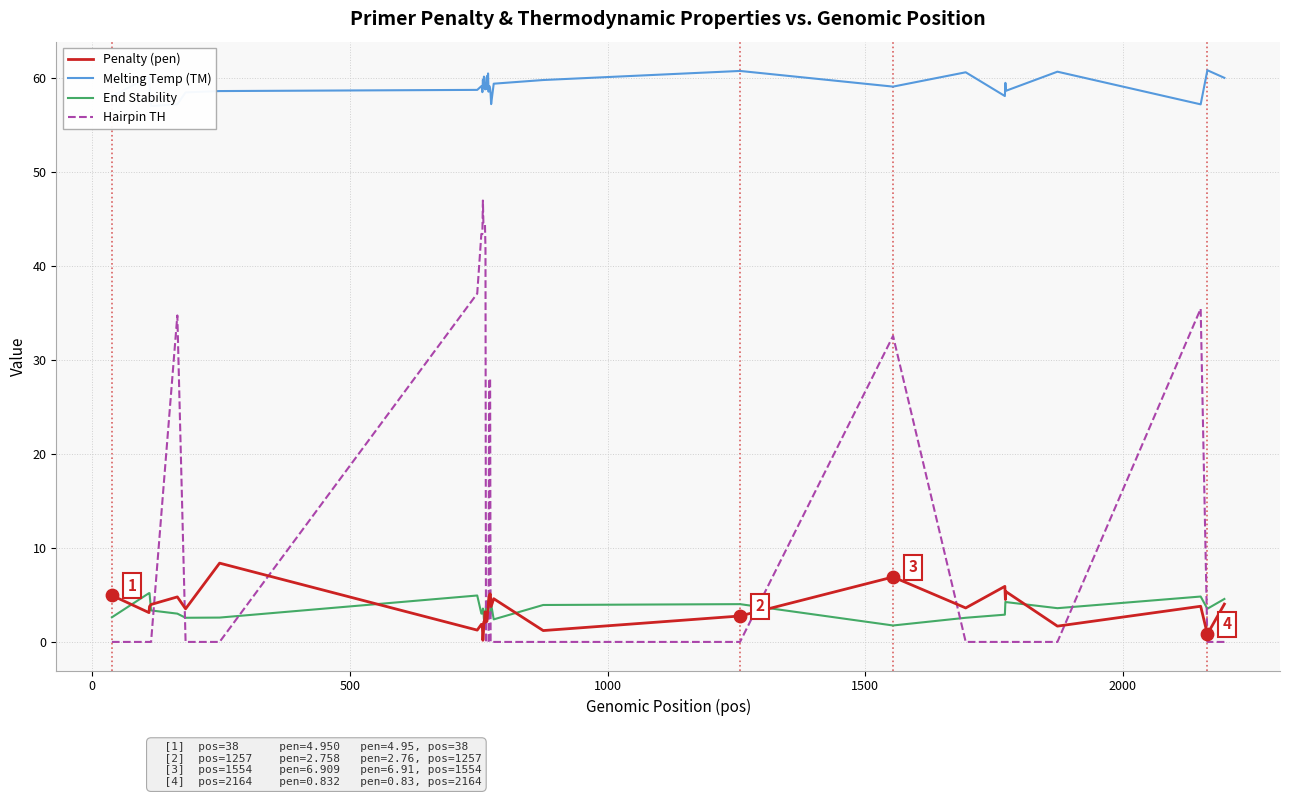

Which series ends up on top after the final intersection of End Stability and Hairpin TH?

End Stability